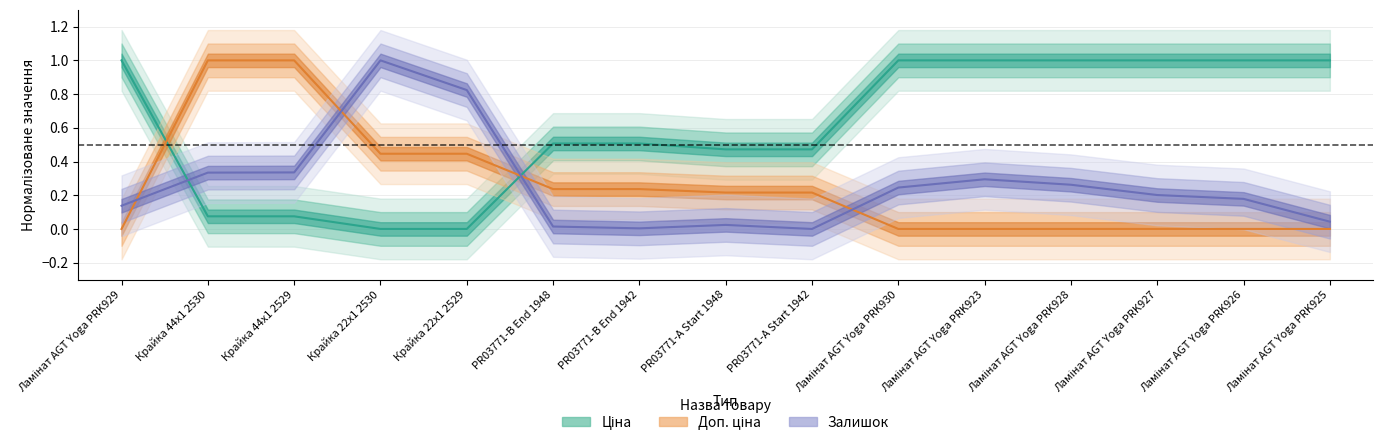

What is the value of the Залишок point at the 10th from the left?

0.2